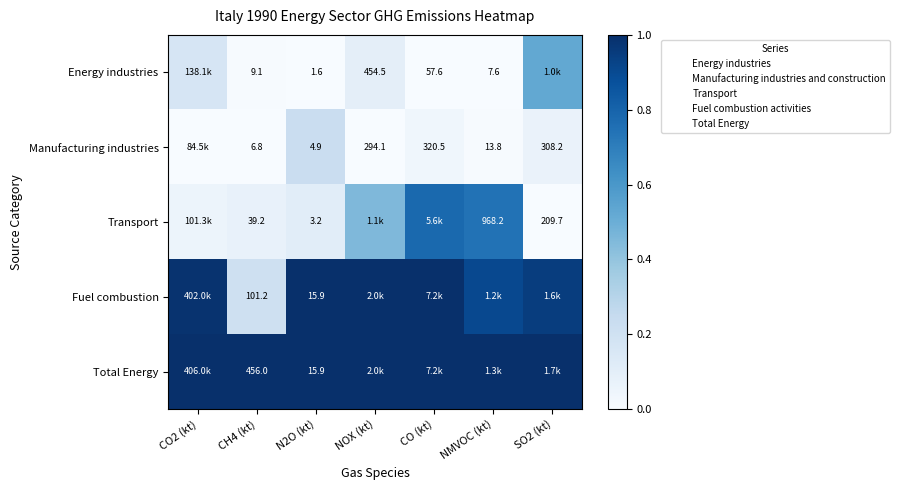

Count the number of categories in the chart.

7